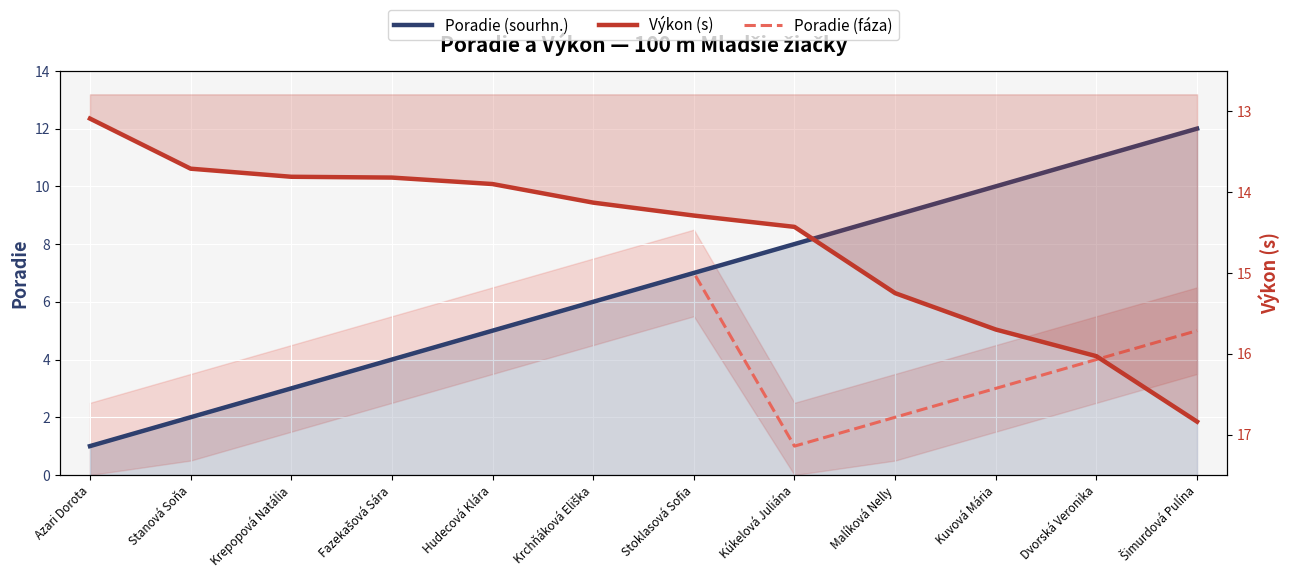

List the series in order of their overall mean, highest first.

Výkon (s), Poradie (sourhn.), Poradie (fáza)